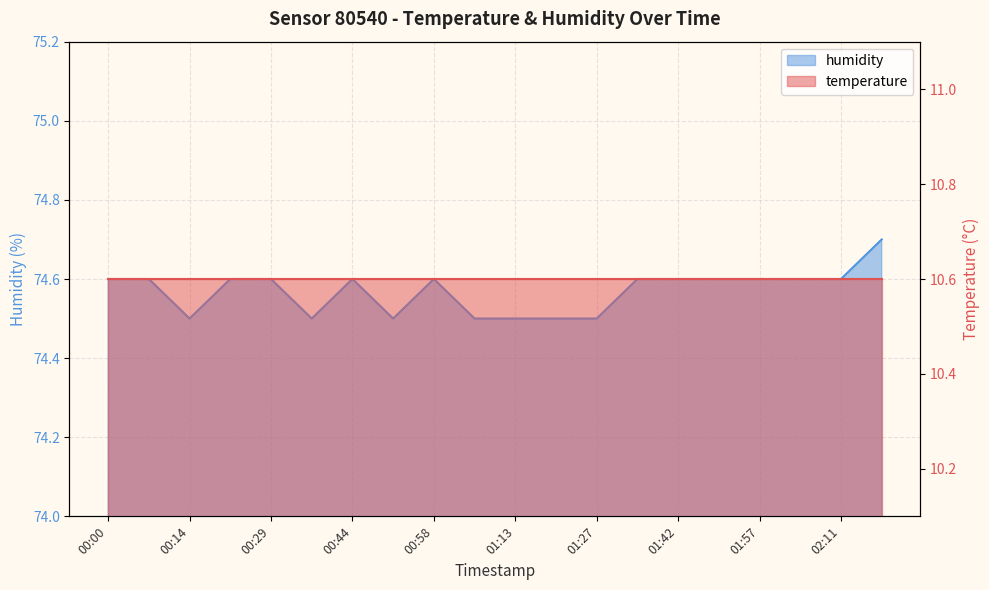

What is the difference between the maximum and minimum values?

0.2